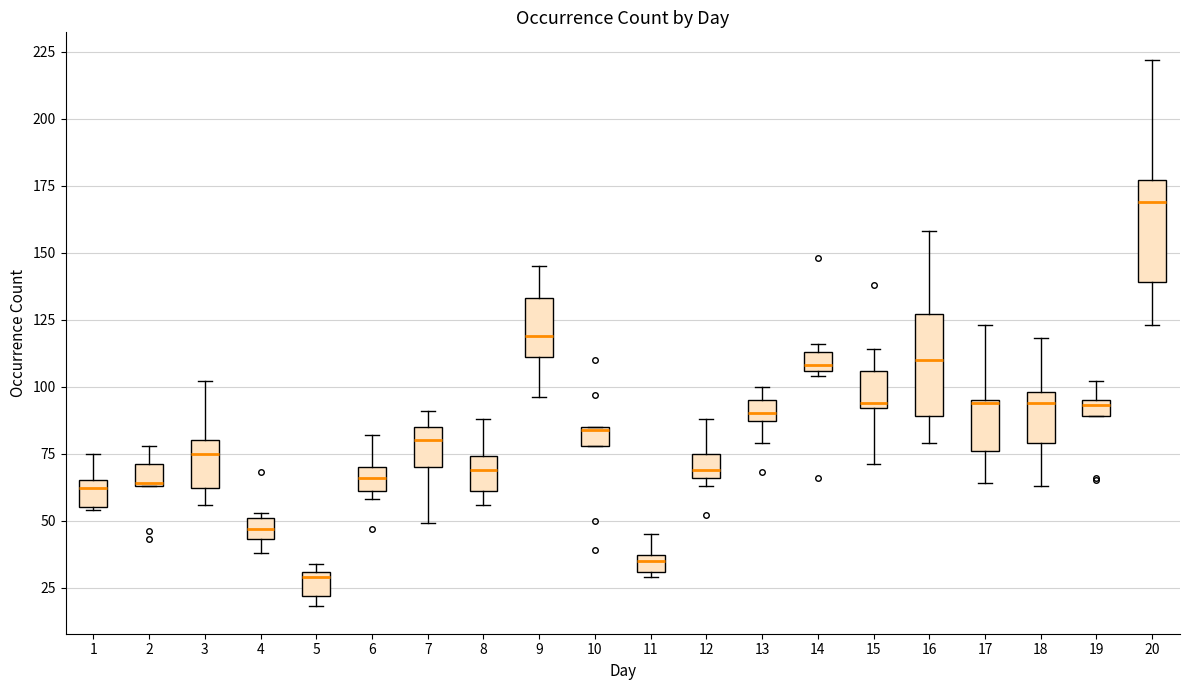

Where does the upper whisker of the box at x = 11 end on the y-axis? The values are not printed on the chart, so give them approximately, as read against the axis.

45